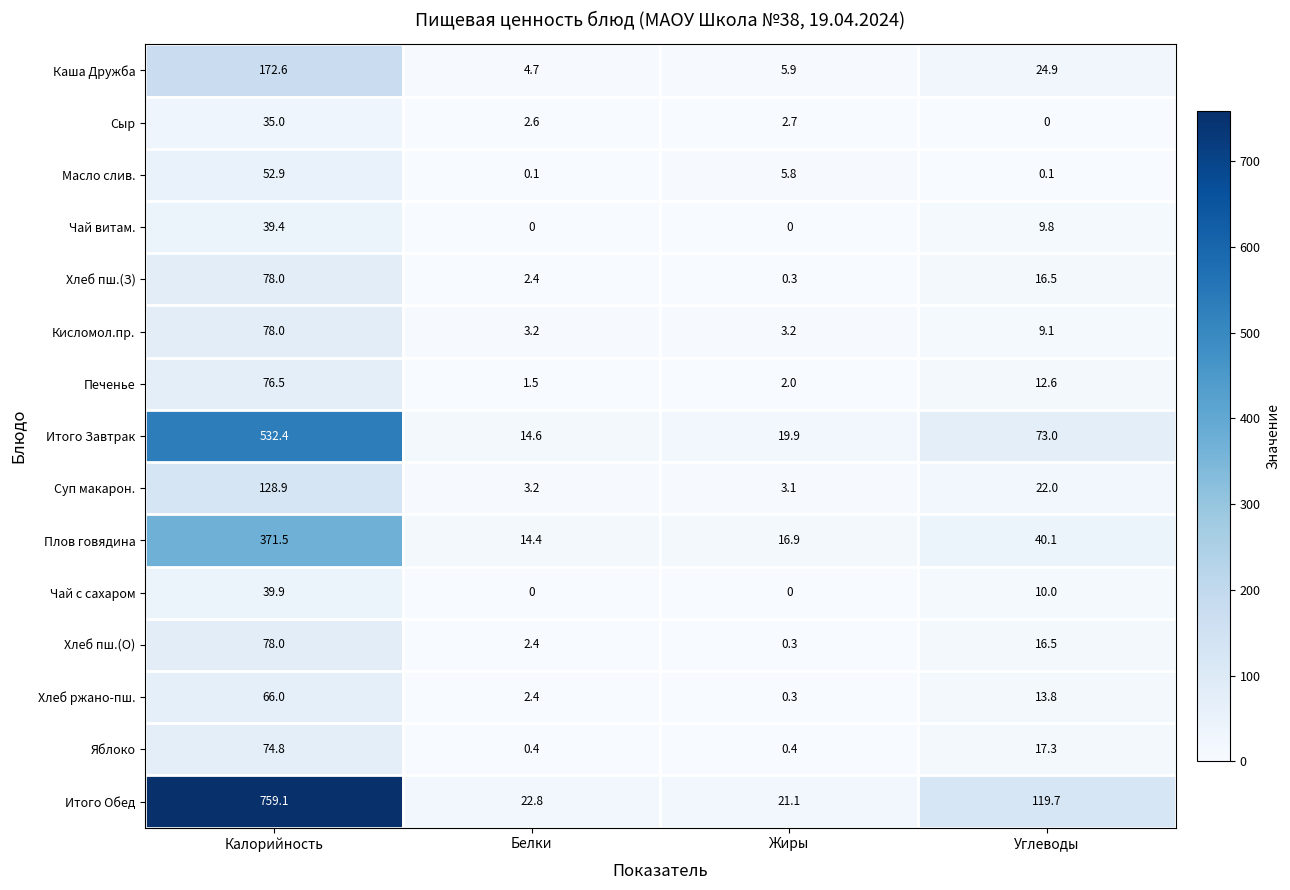

What is the greatest value displayed?

759.1